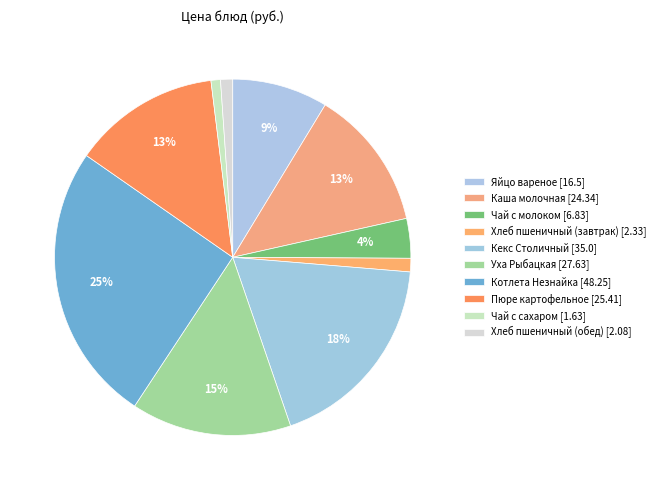

How many segments does this pie chart have?

10